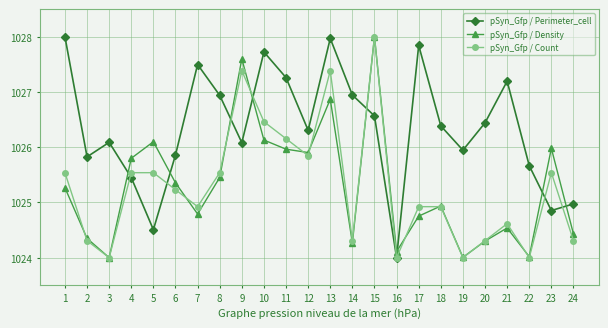

Where does the pSyn_Gfp / Perimeter_cell series first go above 1026?

1